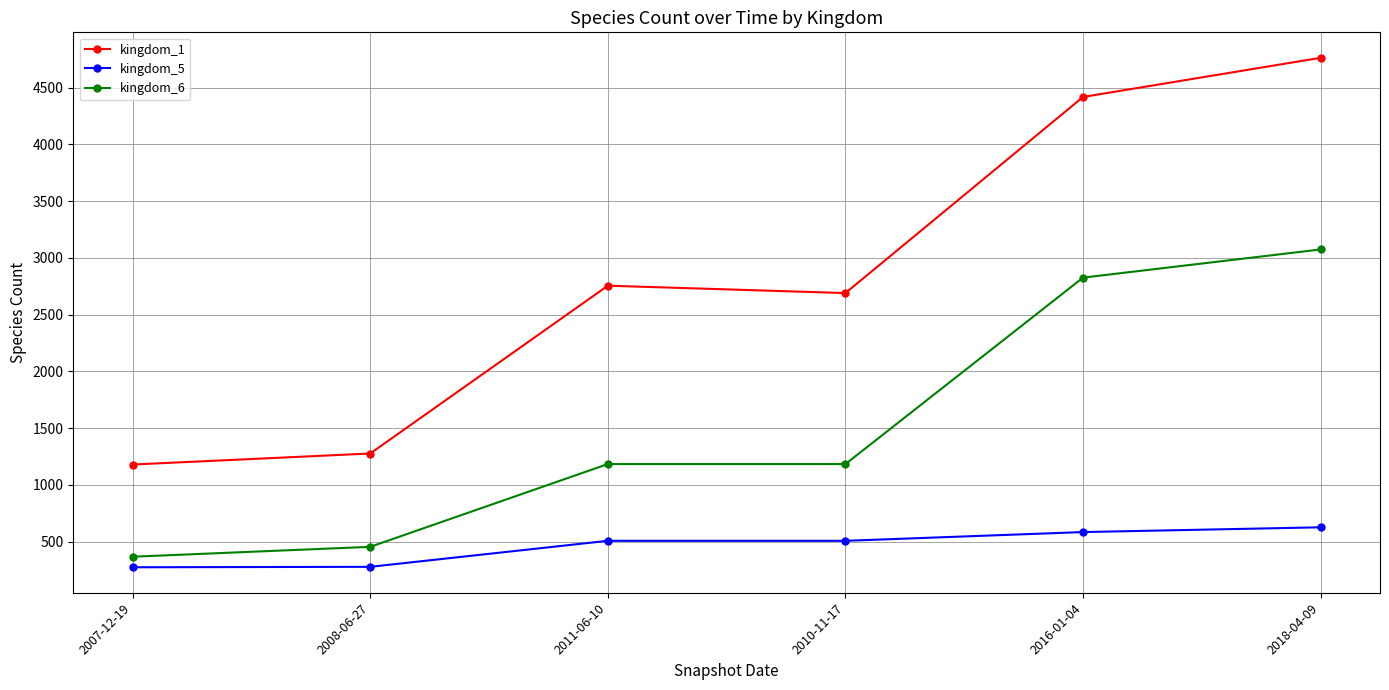

Rank the series by their average value, from lowest to highest.

kingdom_5, kingdom_6, kingdom_1